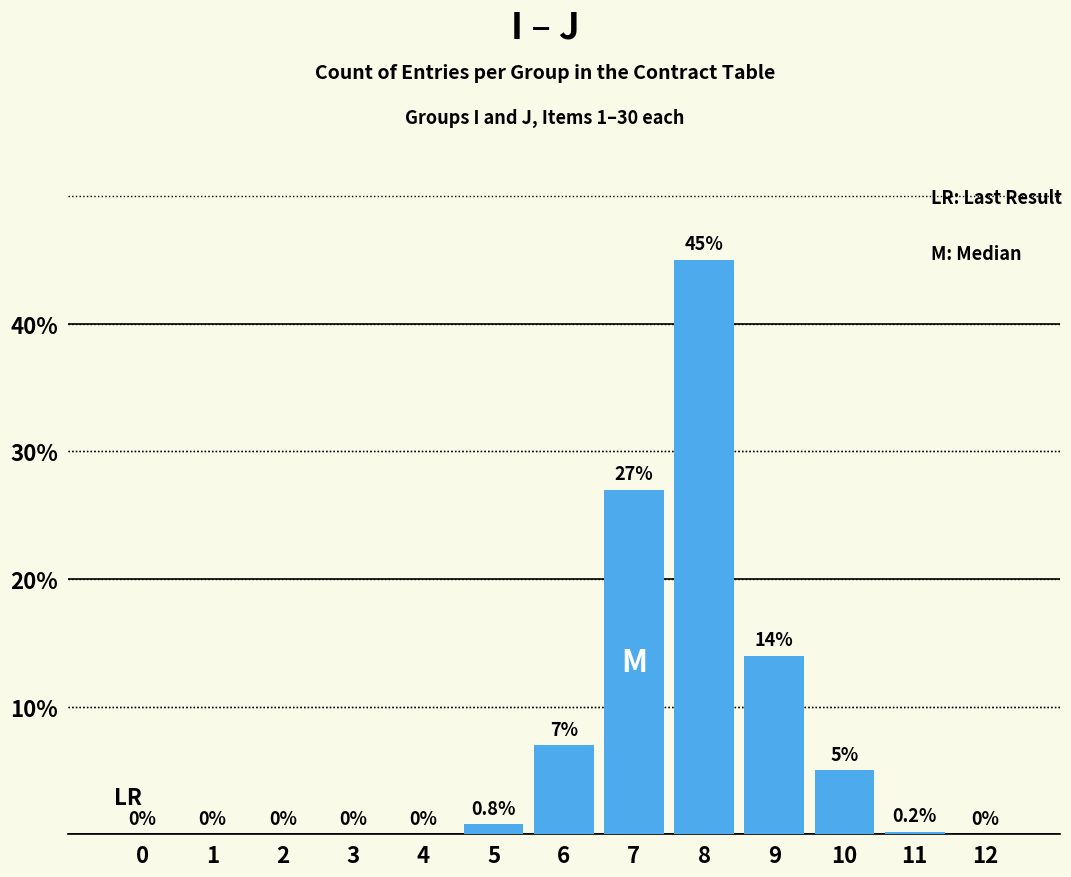

Is it true that the value at 1 is -26.5?

False